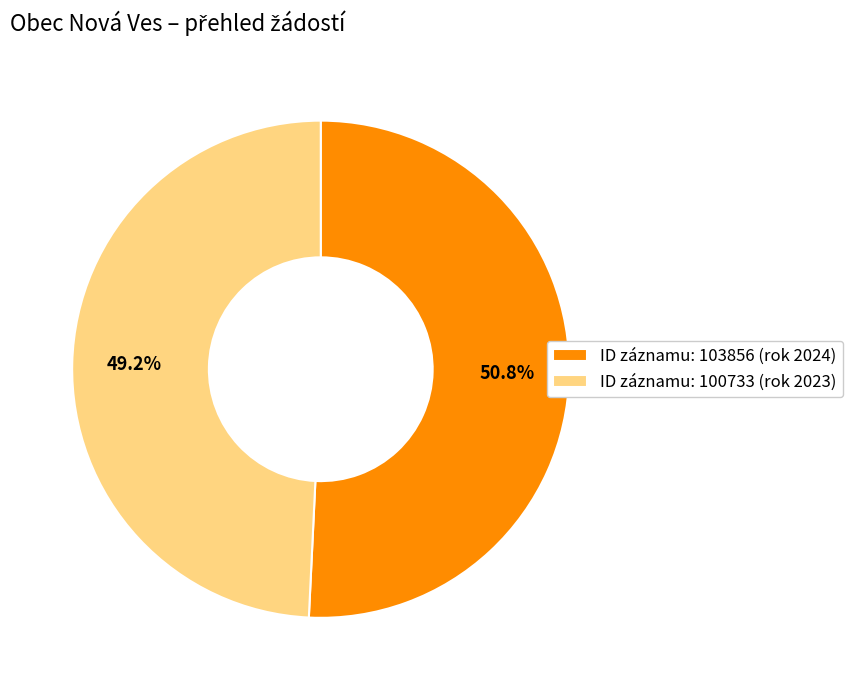

Which slice is the smallest?

ID záznamu: 100733 (rok 2023)